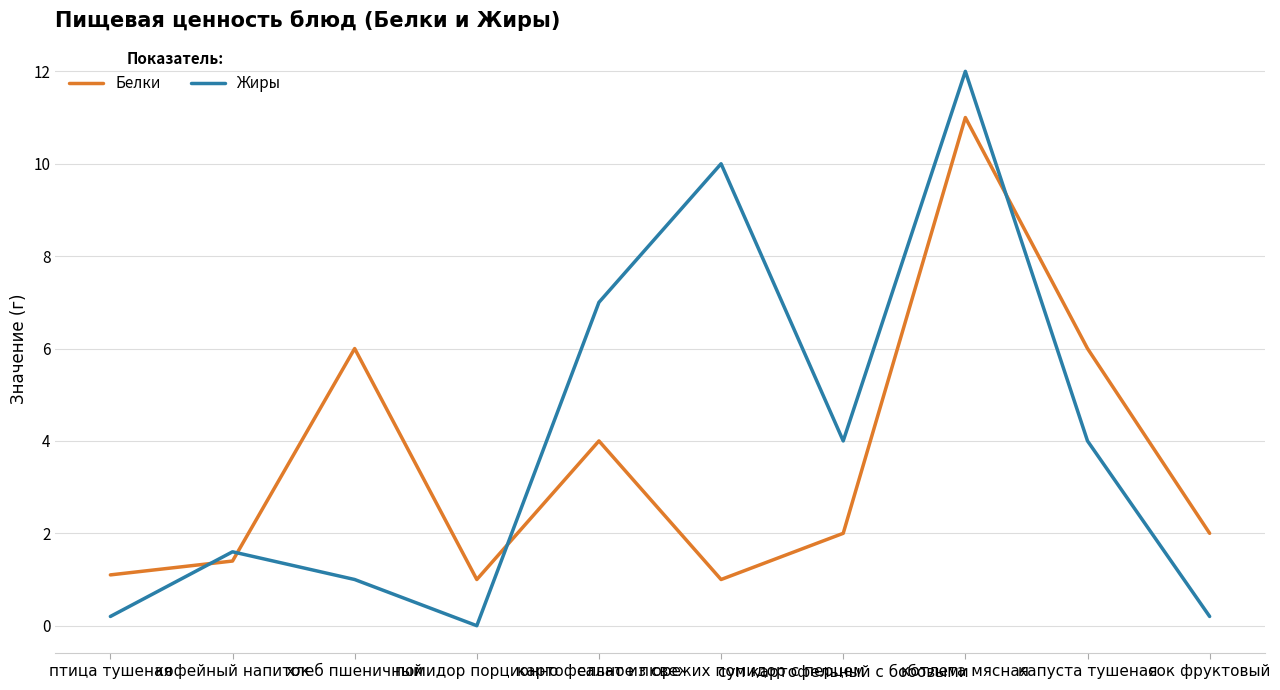

Which series has the largest range (max minus min)?

Жиры